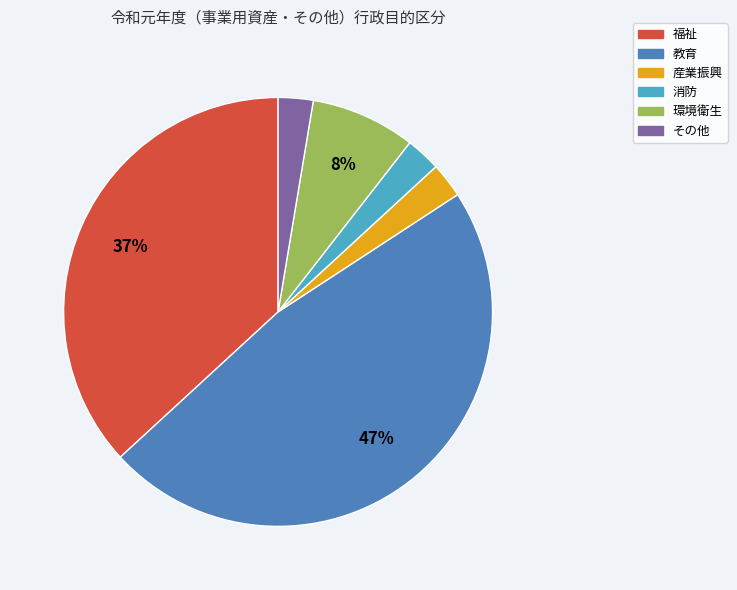

What percentage is the 環境衛生 slice, to the nearest percent?

8%